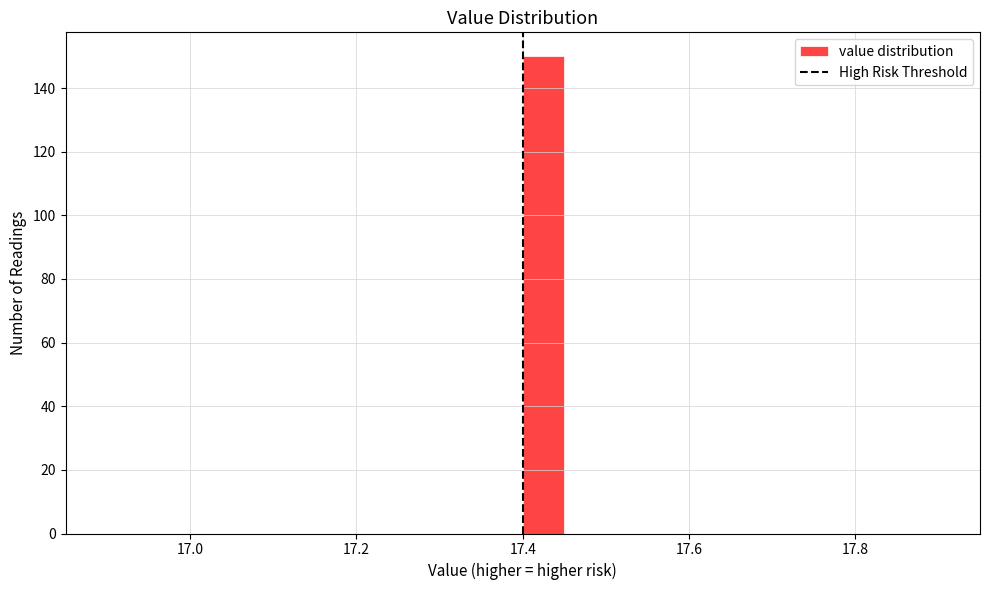

Around what value on the x-axis is the tallest bar? Give the approximate position of its centre, as read against the axis.

17.42